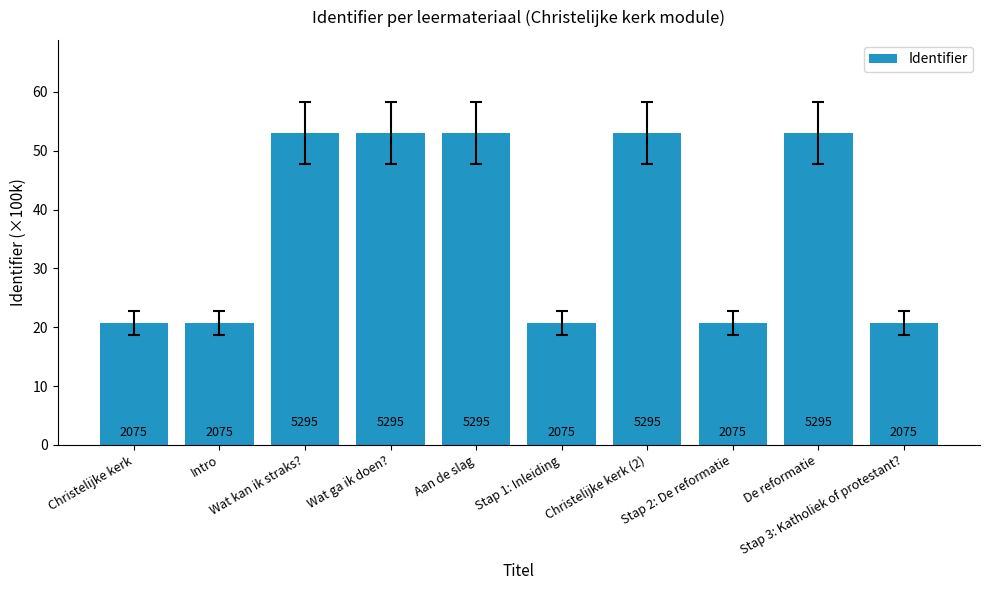

What is the maximum value shown in the chart?

53.0